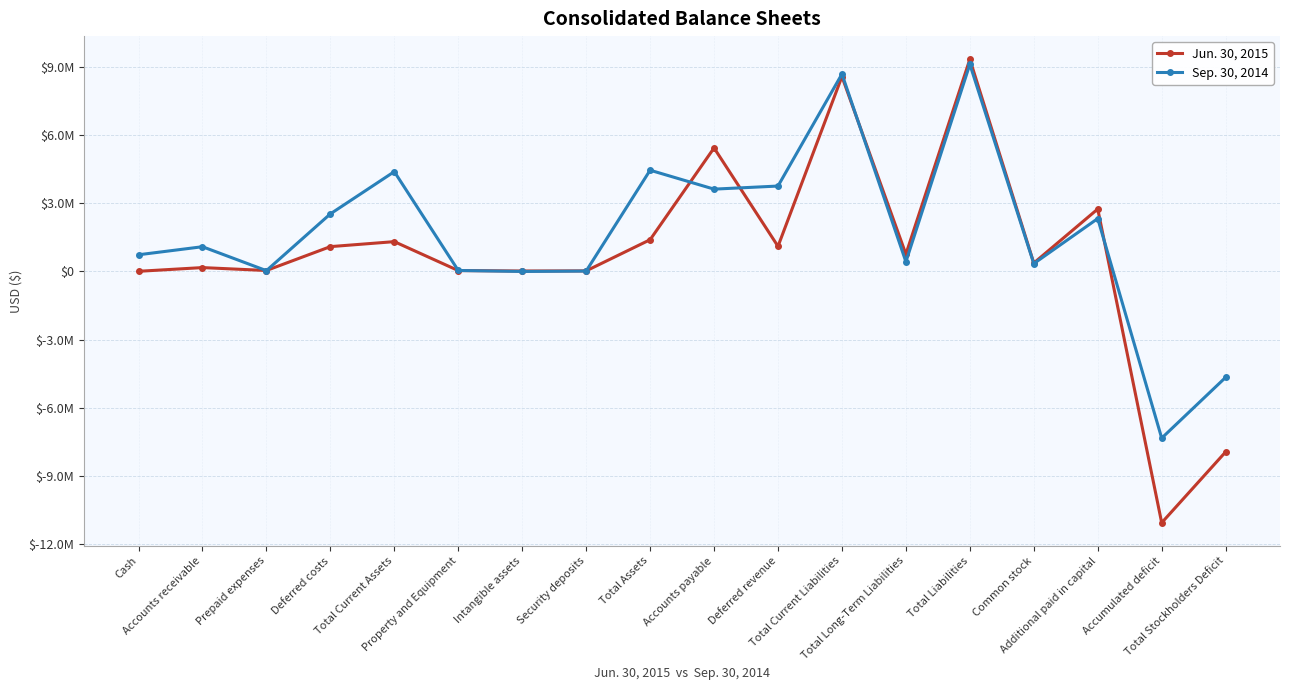

Does the chart have visible grid lines?

Yes